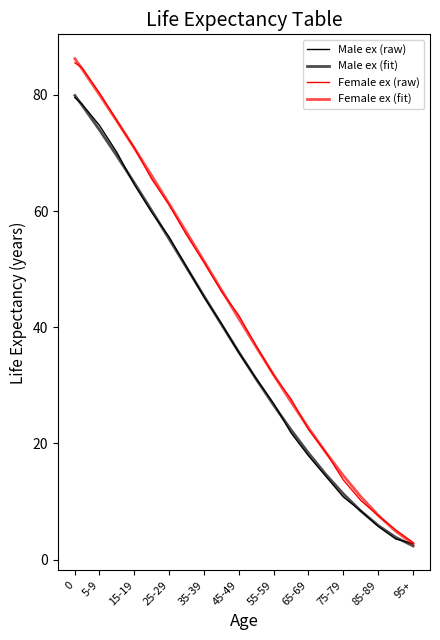

Reading right to left, transcribe all the data shown in this chart.

Male ex (raw): 2.7	3.6	5.7	8.4	10.8	14.3	17.9	21.8	26.9	31.2	35.7	40.7	45.3	50.4	55.6	59.8	64.6	70.2	74.8	78.5	79.5
Male ex (fit): 2.4	3.9	5.9	8.4	11.3	14.7	18.4	22.4	26.6	31.1	35.7	40.5	45.4	50.3	55.2	60.1	64.9	69.5	74.0	78.3	79.9
Female ex (raw): 3.0	5.1	7.6	10.2	13.7	18.5	22.4	27.6	31.8	36.8	42.1	46.2	51.2	55.9	61.1	65.6	70.9	75.6	80.4	84.7	85.5
Female ex (fit): 2.7	4.9	7.6	10.8	14.5	18.4	22.7	27.2	31.8	36.6	41.5	46.5	51.4	56.4	61.3	66.1	70.9	75.5	80.1	84.5	86.2